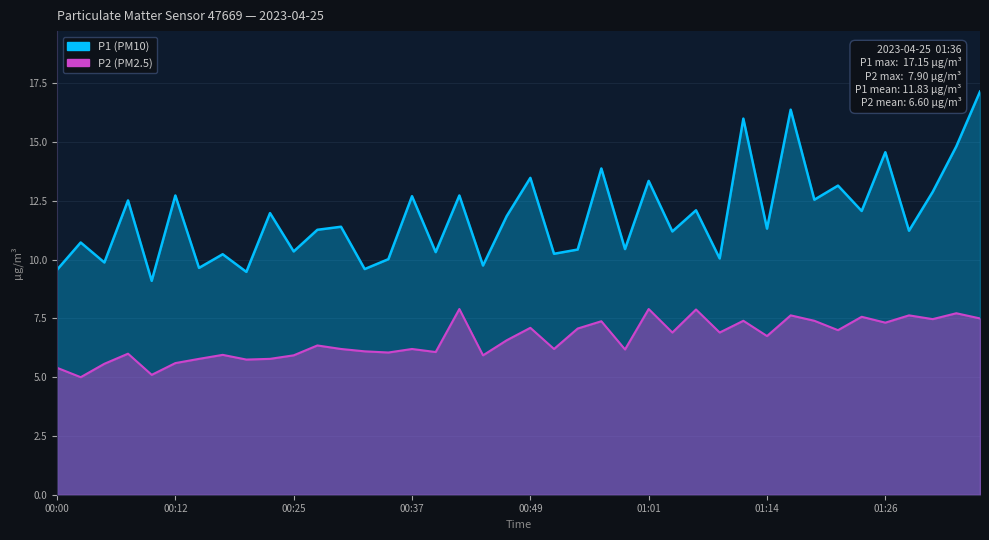

Which series changed the most between 00:25 and 01:11?

P1